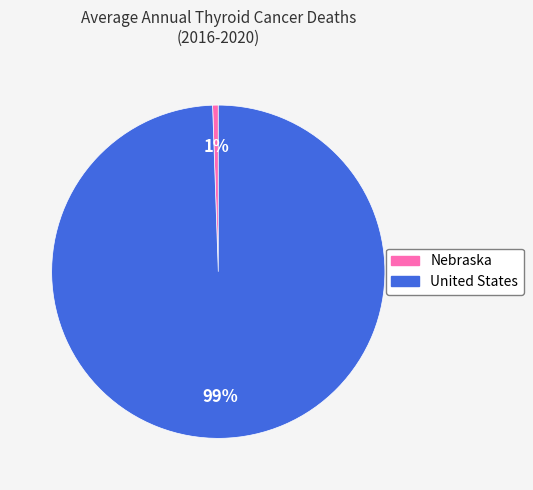

To the nearest percent, what percentage of the pie is Nebraska?

1%